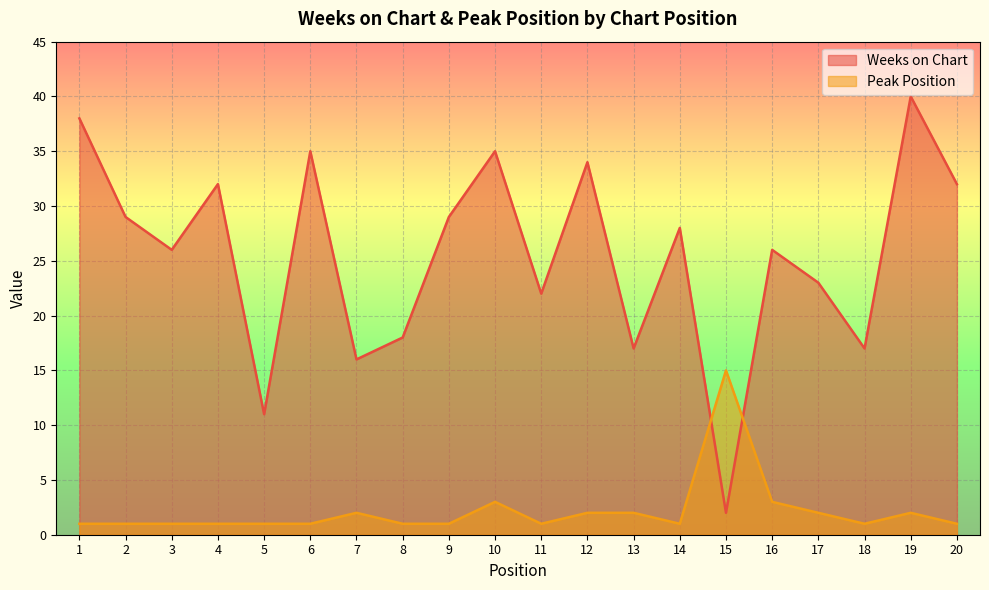

In Weeks on Chart, how many points are lower than both neighbors (excluding endpoints)?

7